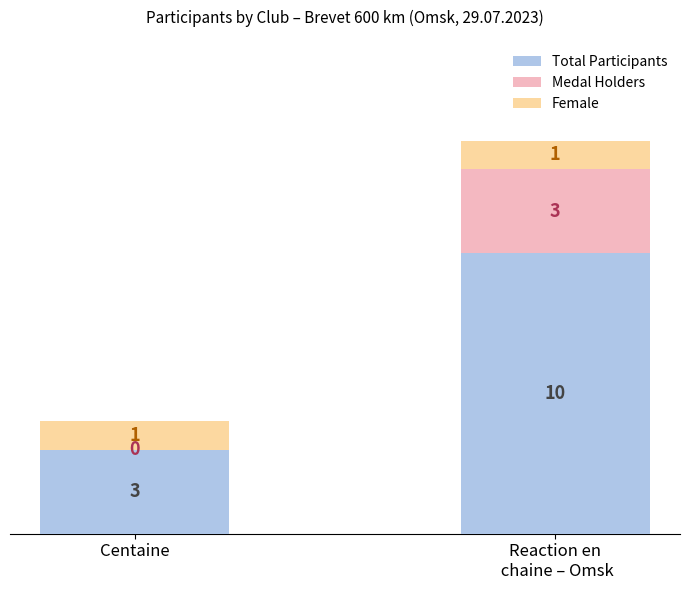

At which label is Total Participants closest to 6?

Centaine